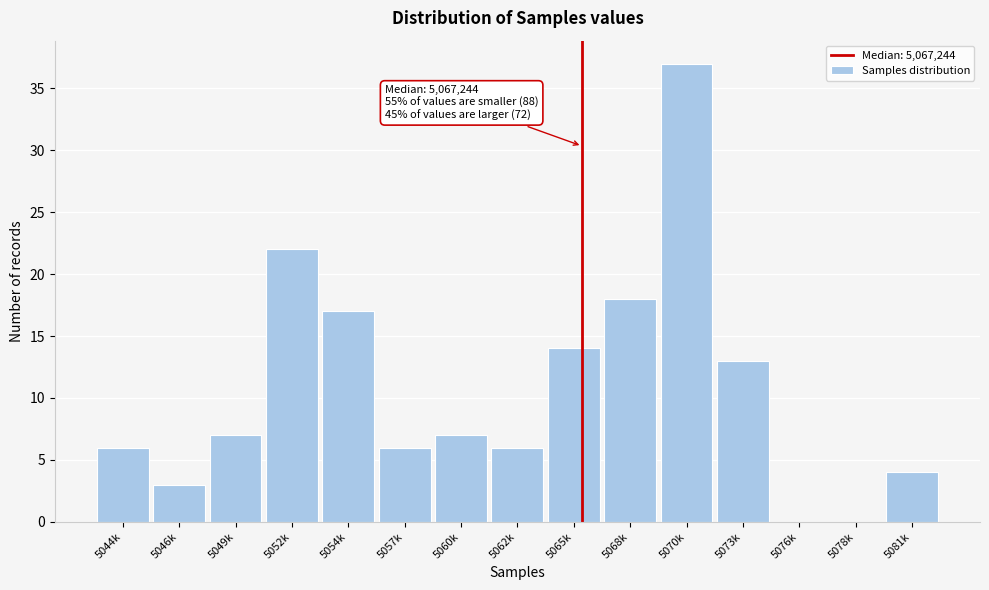

Reading left to right, what are all the values shown in this chart?

5044k=6	5046k=3	5049k=7	5052k=22	5054k=17	5057k=6	5060k=7	5062k=6	5065k=14	5068k=18	5070k=37	5073k=13	5076k=0	5078k=0	5081k=4